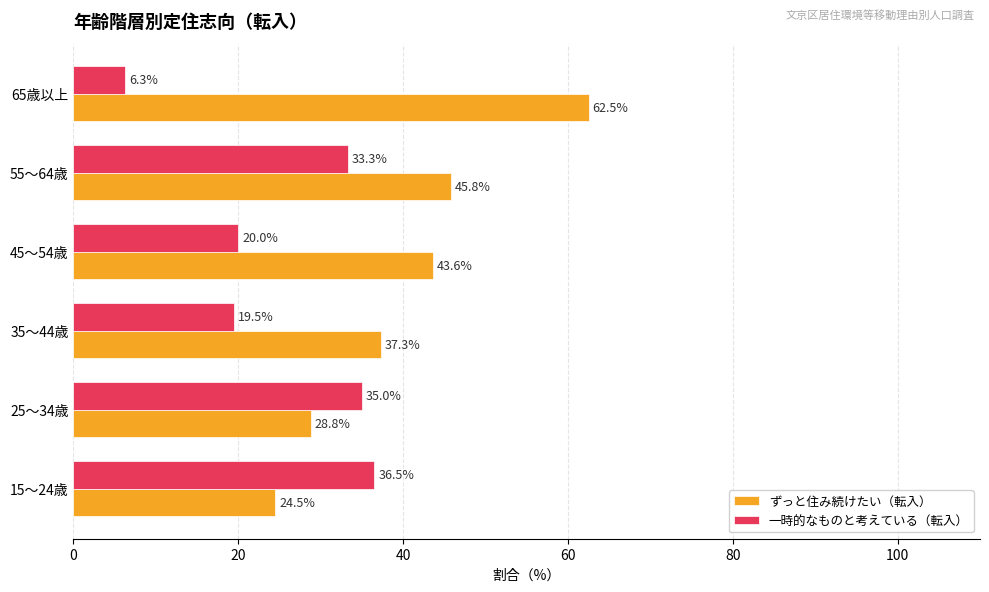

What is the maximum value shown in the chart?

62.5